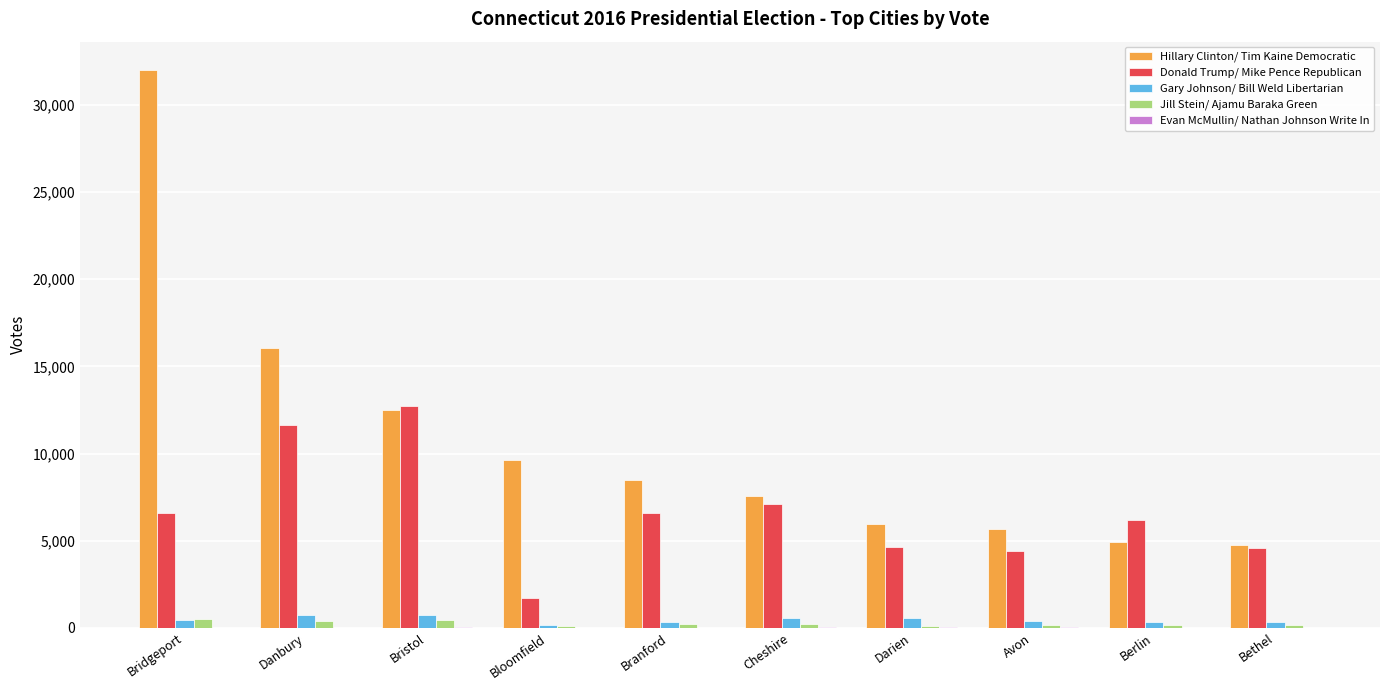

Is the value of Donald Trump/ Mike Pence Republican at Cheshire greater than the value of Jill Stein/ Ajamu Baraka Green at Avon?

Yes